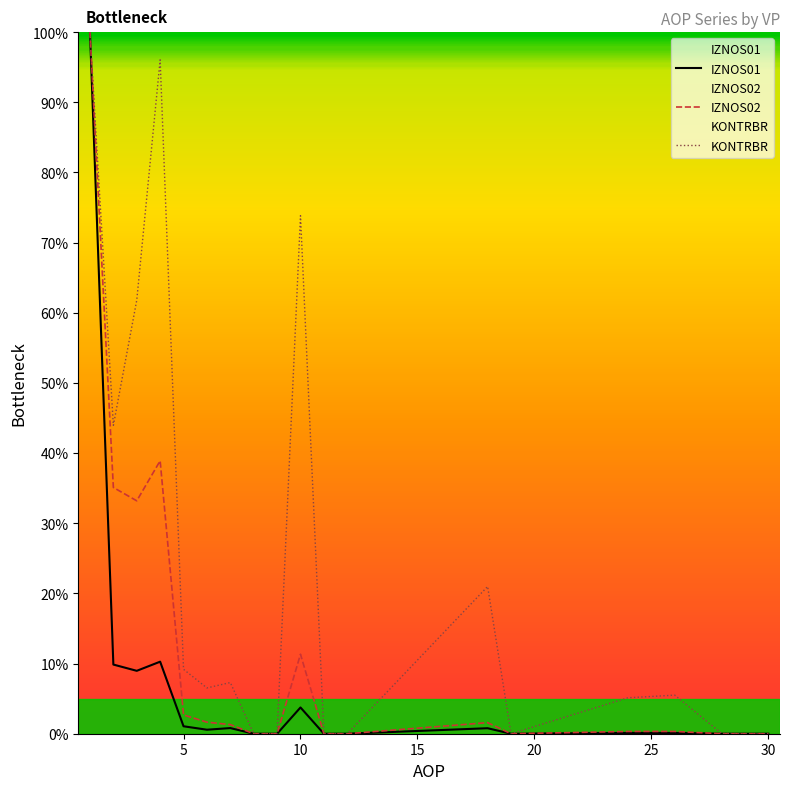

Reading left to right, list all the values displayed in this chart.

IZNOS01: 100.0	9.9	9.0	10.3	1.1	0.6	0.8	0.0	0.0	3.7	0.0	0.0	0.8	0.0	0.1	0.1	0.0	0.0	0.0
IZNOS02: 100.0	35.1	33.2	38.9	2.7	1.6	1.3	0.0	0.0	11.3	0.0	0.0	1.6	0.0	0.3	0.3	0.0	0.0	0.0
KONTRBR: 100.0	44.0	61.8	96.1	9.2	6.5	7.3	0.0	0.0	73.8	0.0	0.0	21.0	0.0	5.1	5.5	0.1	0.0	0.0